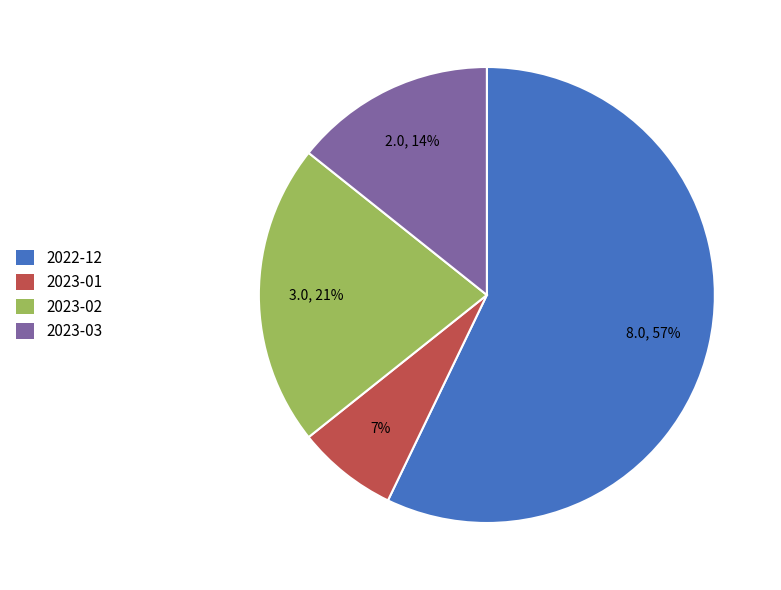

To the nearest percent, what is the average slice percentage?

25%